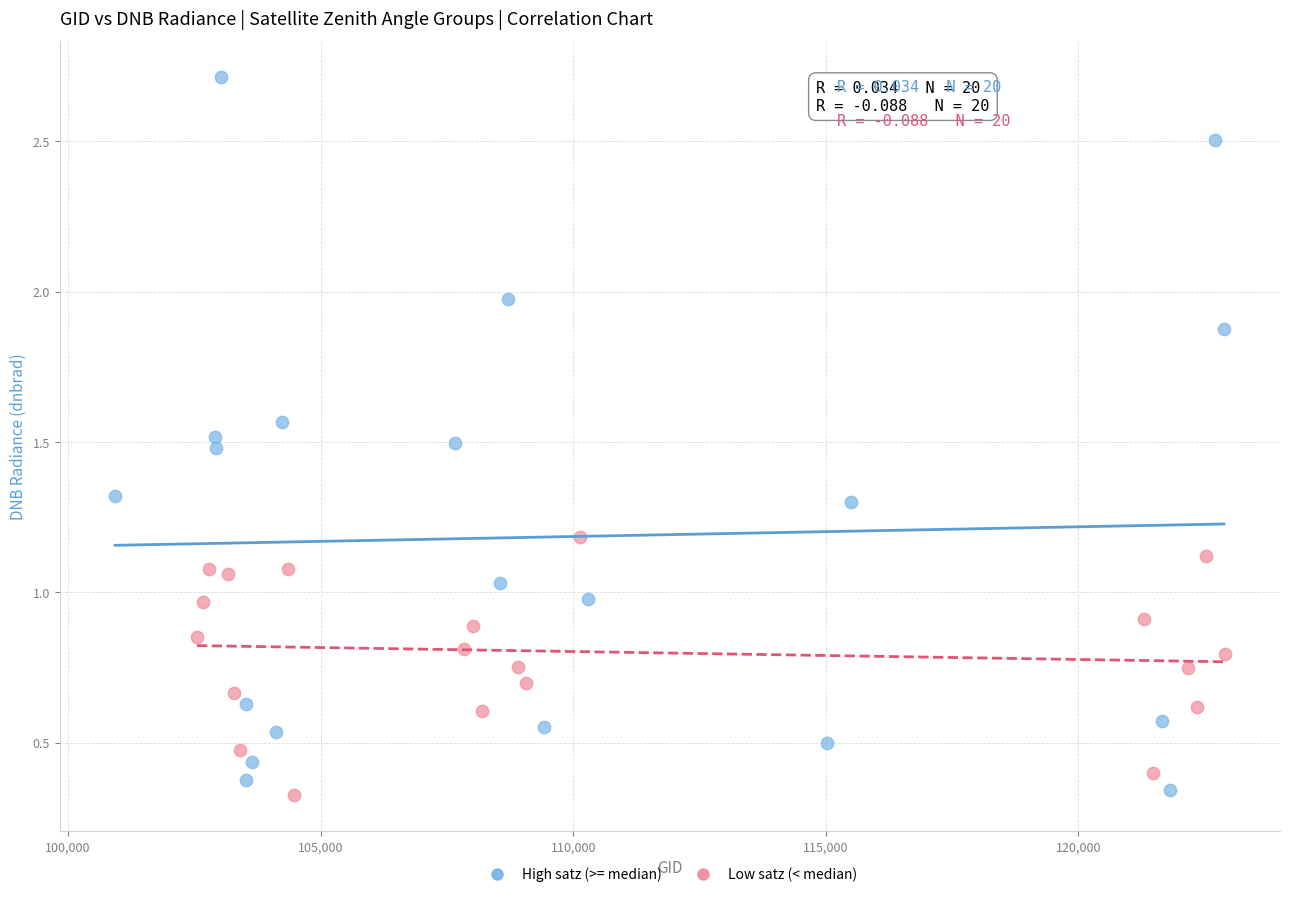

Which series contains the highest Y value?

High satz (>= median)